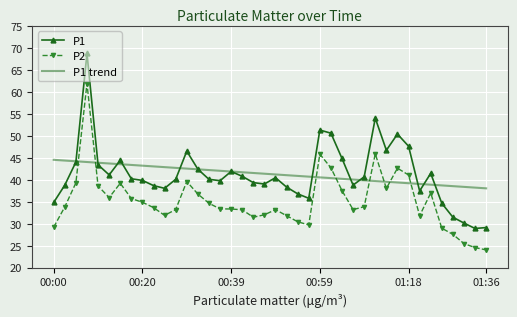

True or false: P1 and P2 intersect in this chart.

False